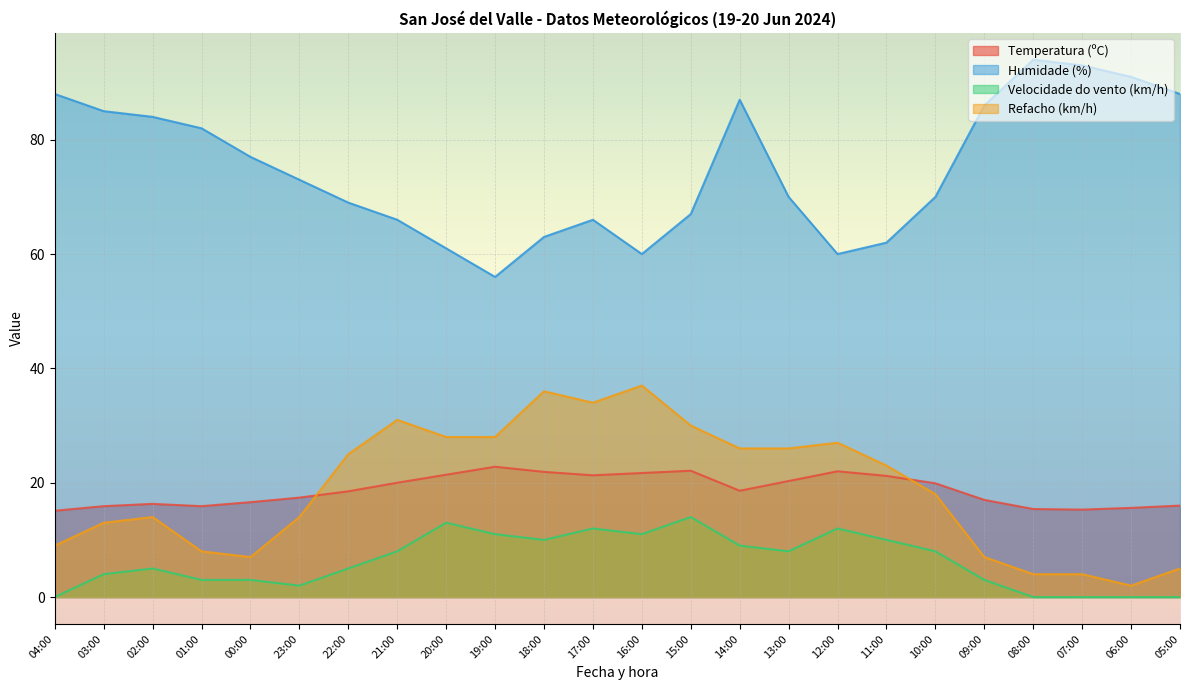

What is the approximate value of Refacho (km/h) at 08:00?

4.0